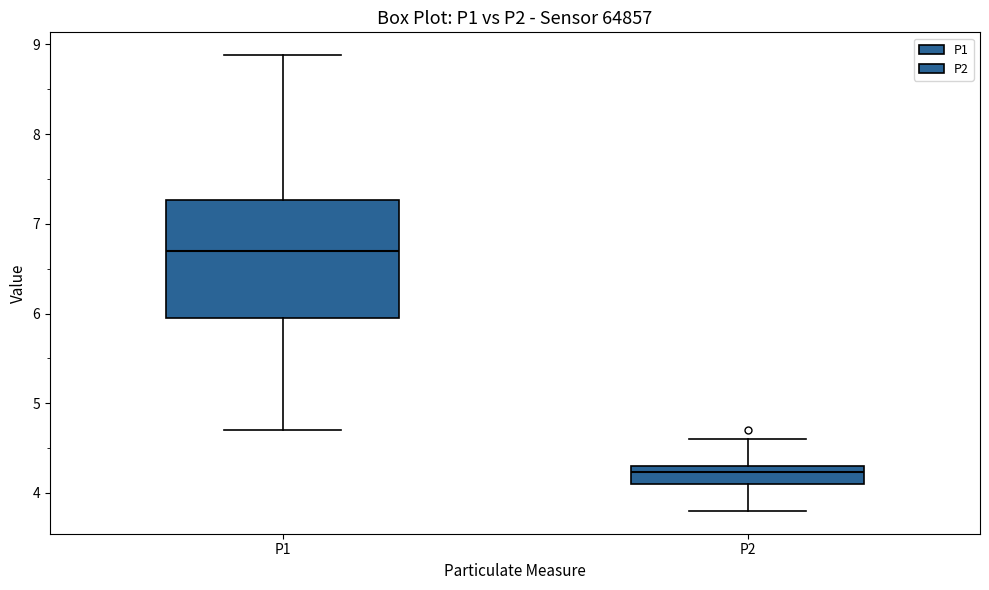

Which box's median line is the highest?

P1